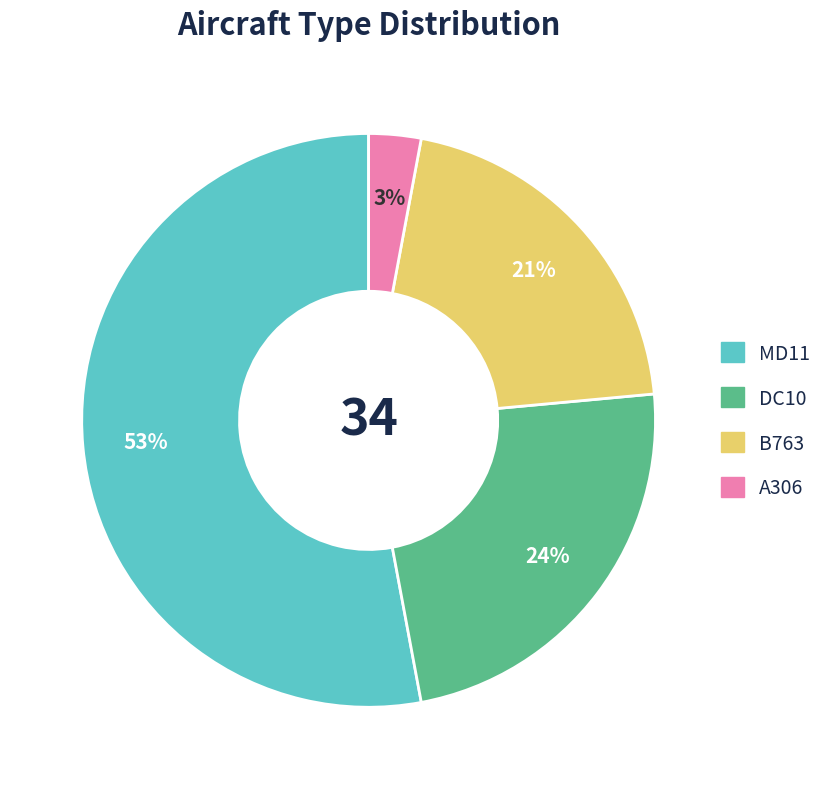

To the nearest percent, what is the difference between the DC10 and B763 slice percentages?

3%